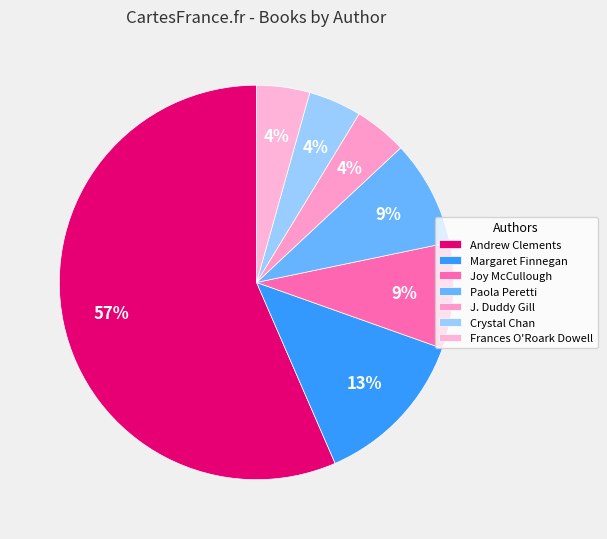

Is it true that Andrew Clements is 57% of the pie?

True